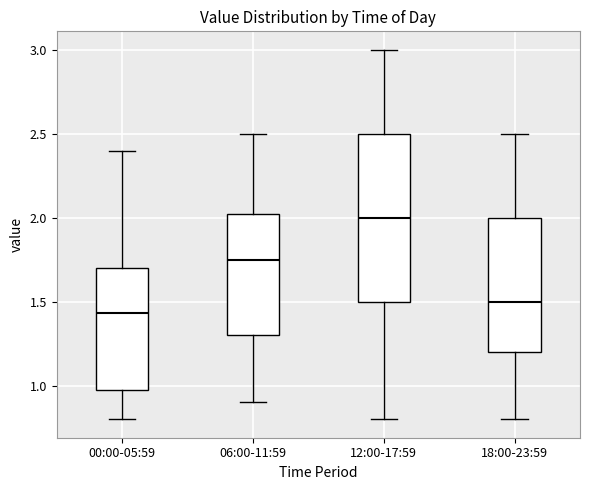

Comparing the boxes themselves (not the whiskers), which one is the tallest?

12:00-17:59